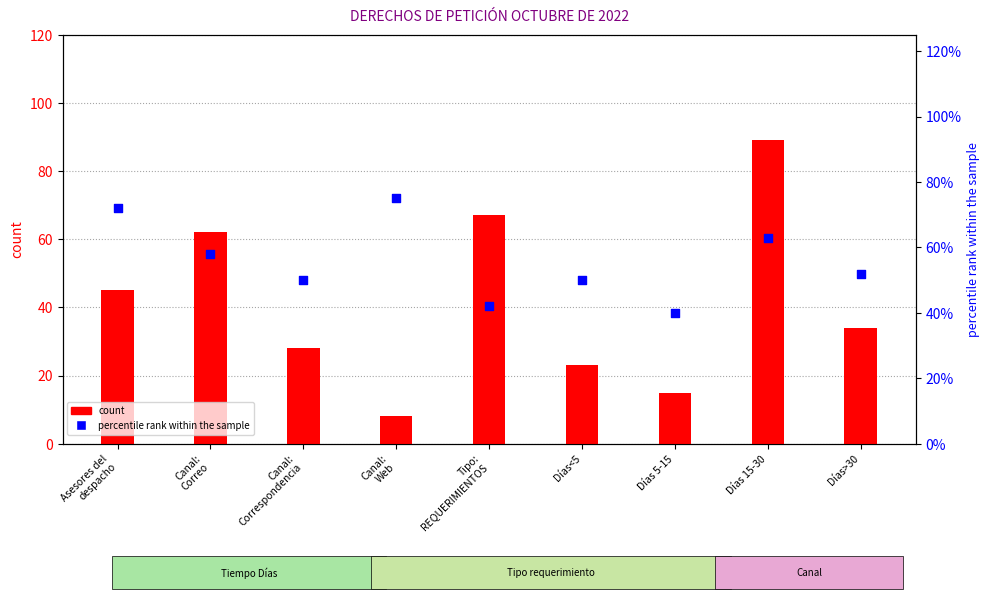

What is the total value across all series at Días 15-30?

89.6